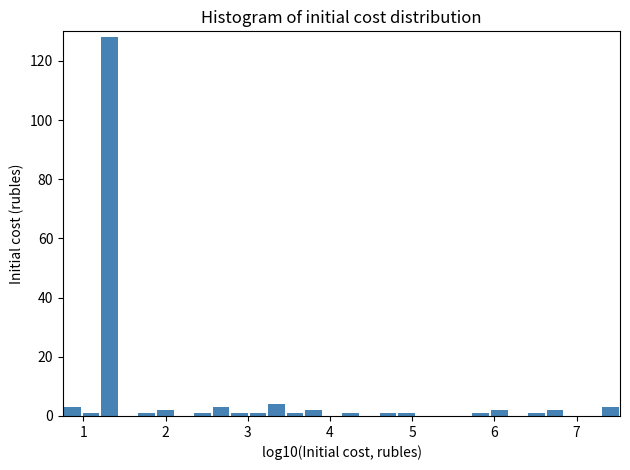

Around what value on the x-axis is the tallest bar? Give the approximate position of its centre, as read against the axis.

1.3